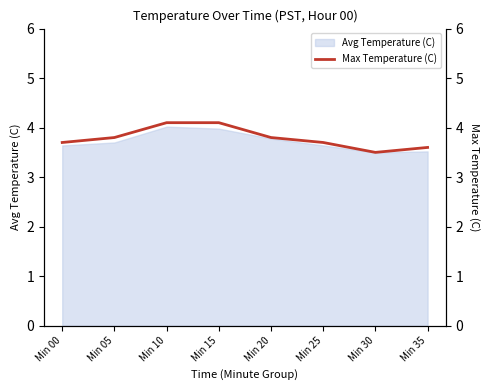

What is the minimum value for Avg Temperature (C)?

3.5